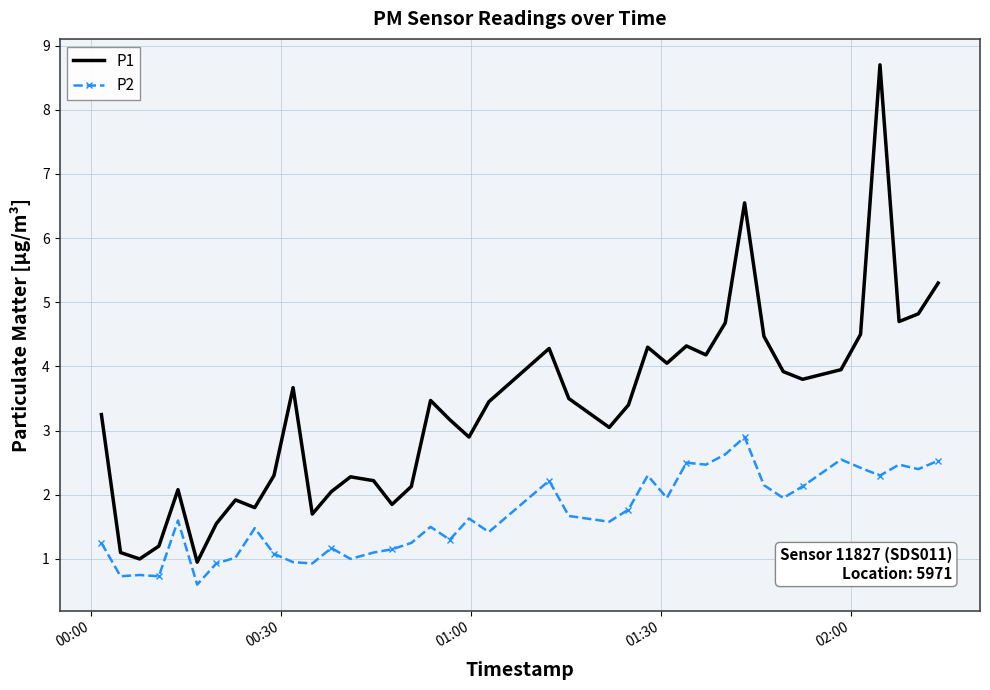

What is the difference between the maximum and minimum values in the P2 series?

2.3